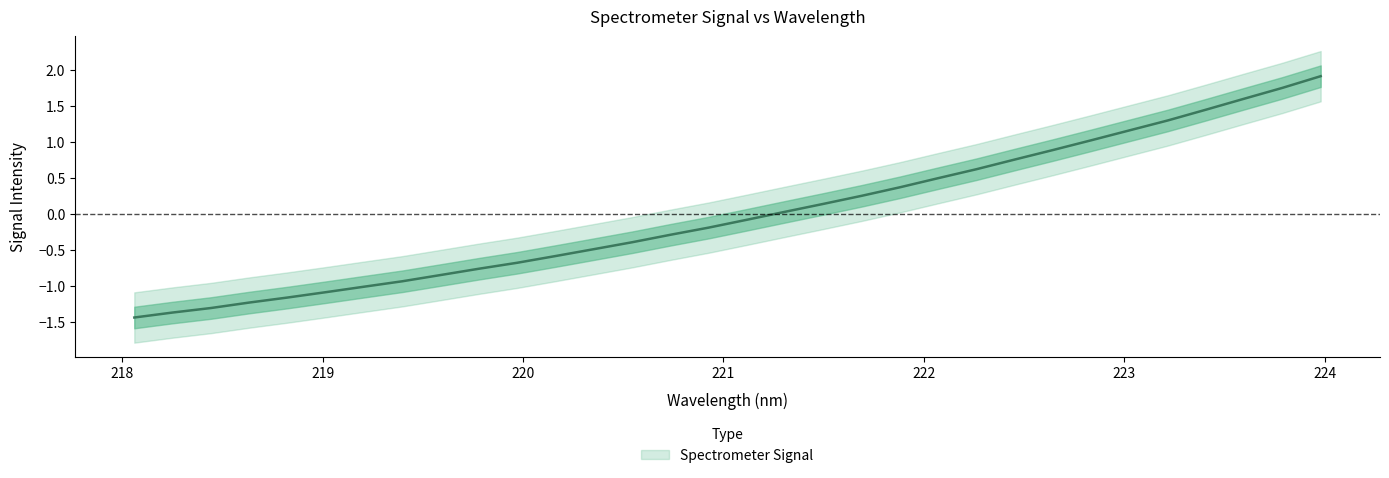

What is the difference between the maximum and minimum values?

3.4